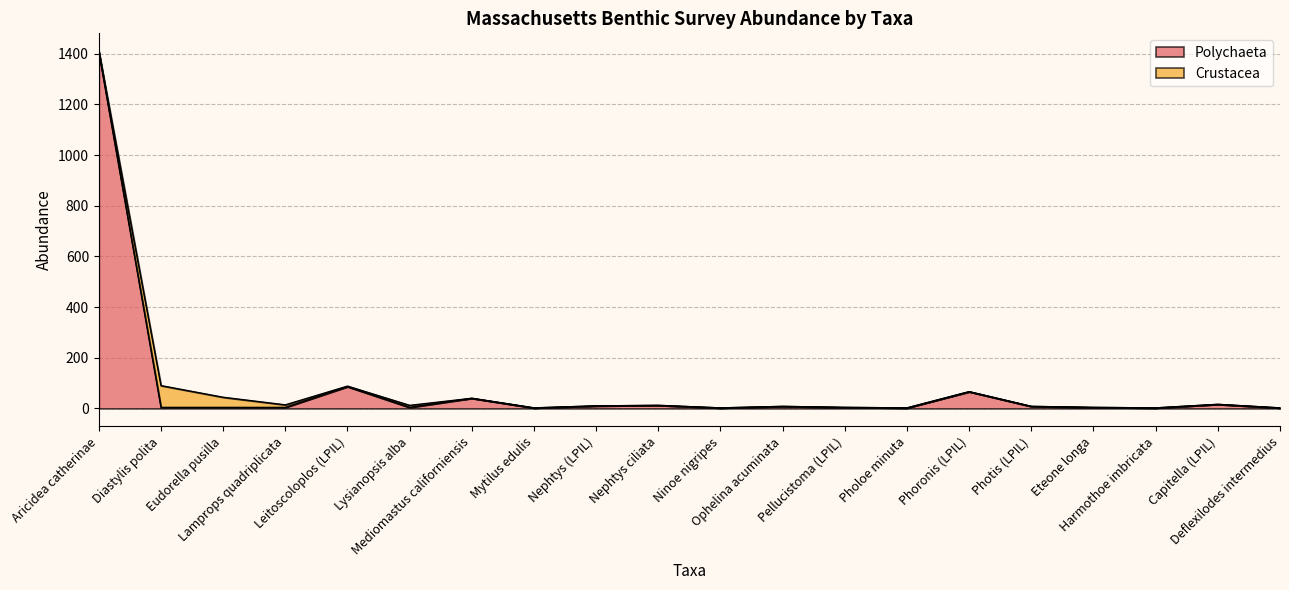

What is the difference between the values at Eudorella pusilla and Nephtys (LPIL)?

6